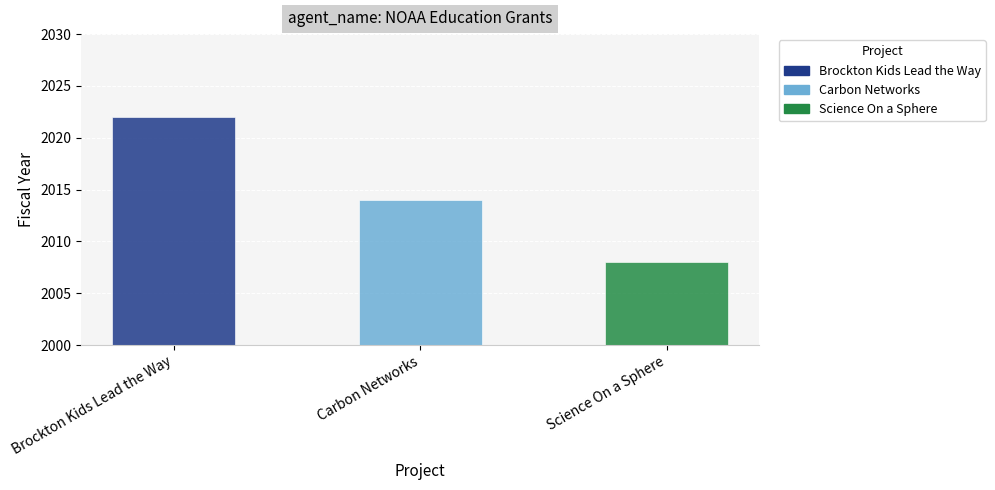

At which label does the data first exceed 2014?

Brockton Kids Lead the Way